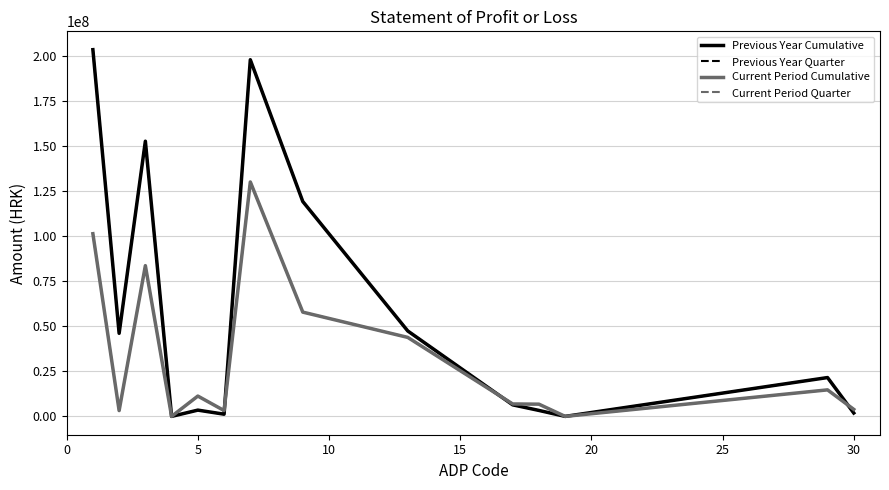

Does the chart have visible grid lines?

Yes